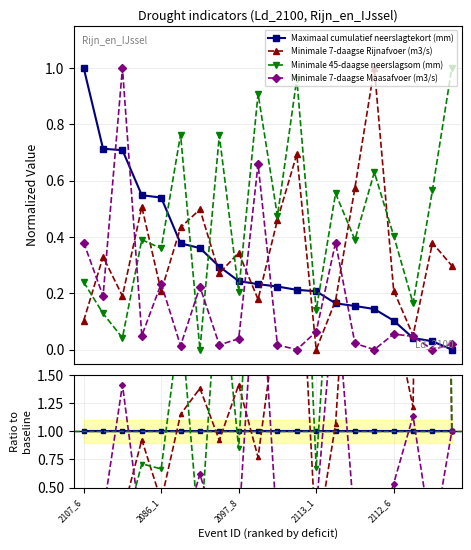

Does the chart display data point markers on the line(s)?

Yes